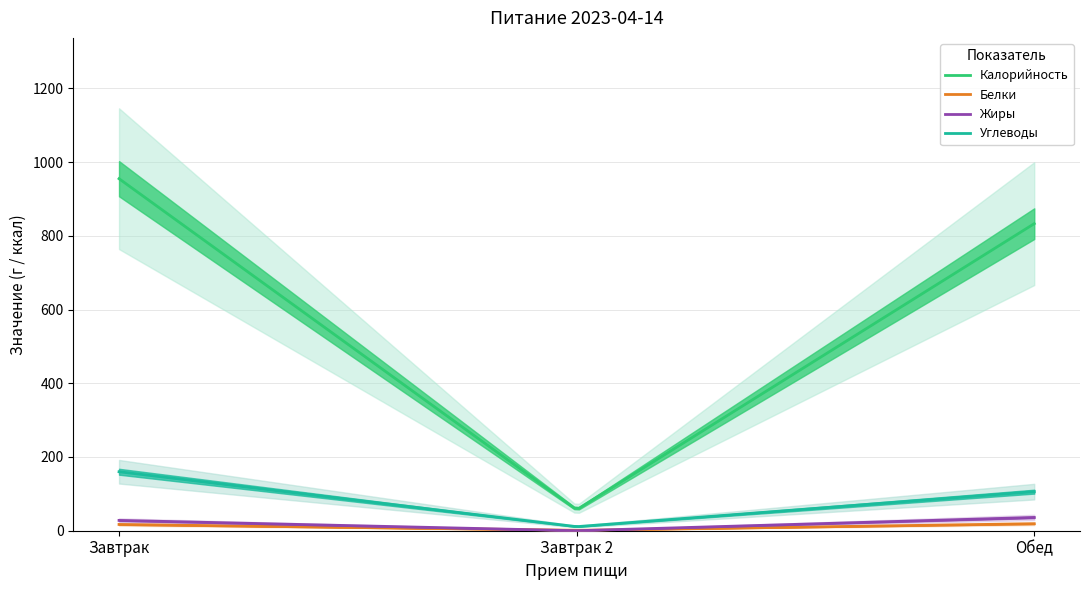

Reading left to right, what are all the values shown in this chart?

Калорийность: Завтрак=955	Завтрак 2=57	Обед=833
Белки: Завтрак=17	Завтрак 2=1	Обед=19
Жиры: Завтрак=28	Завтрак 2=0	Обед=36
Углеводы: Завтрак=160	Завтрак 2=11	Обед=106